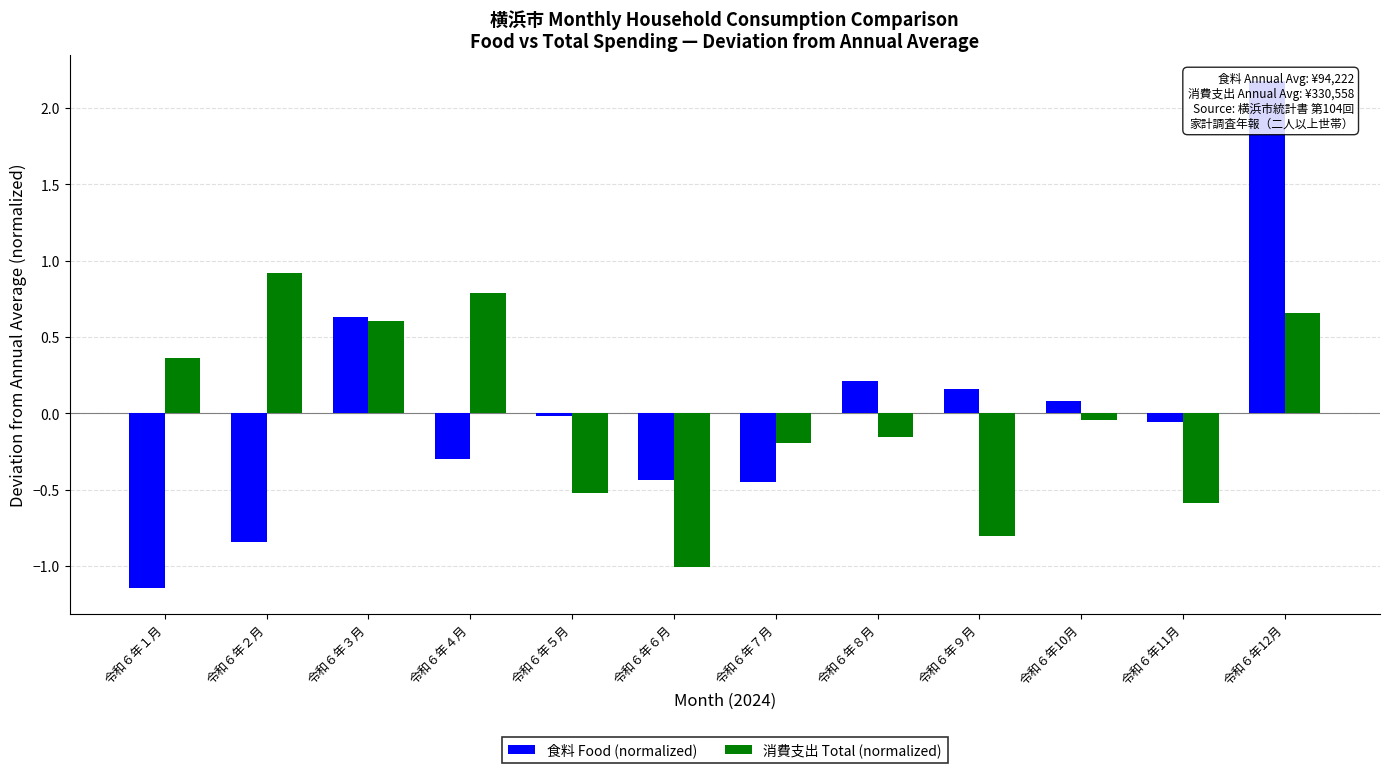

Is it true that 消費支出 Total (normalized) equals -1.4 at 令和６年９月?

False